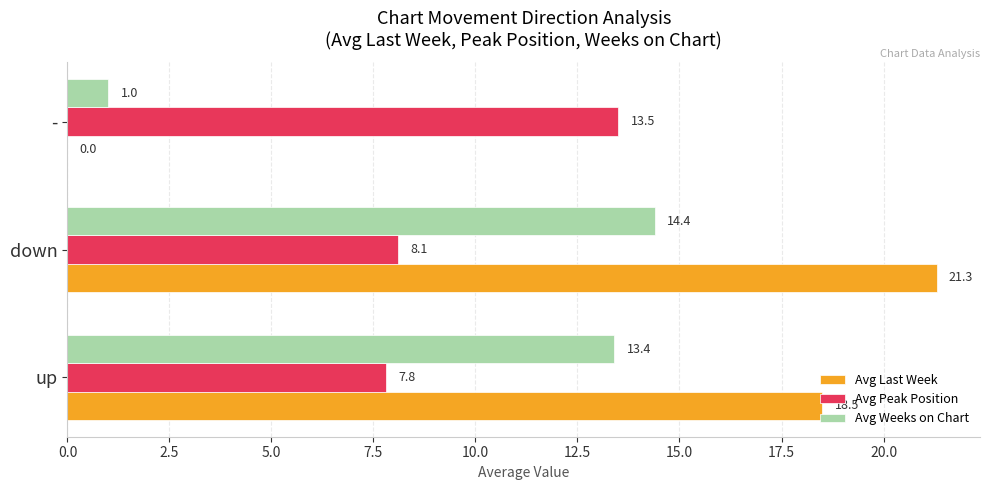

Is the value of Avg Weeks on Chart at up greater than the value of Avg Last Week at up?

No